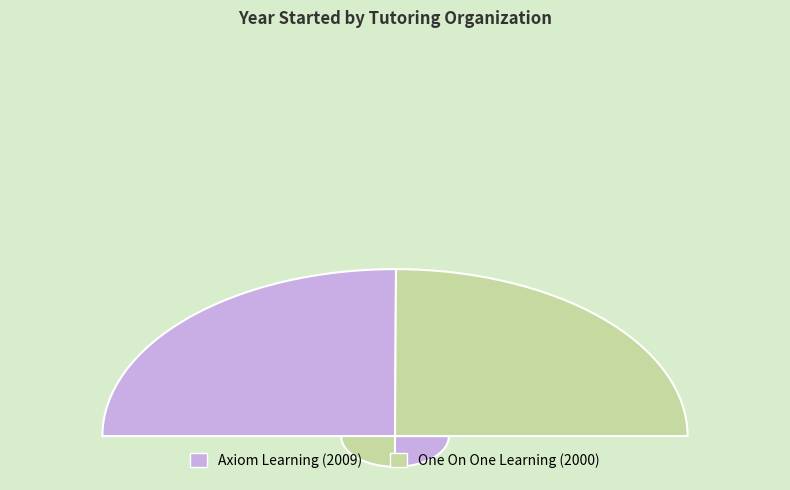

What is the change in value from Axiom Learning to One On One Learning?

-9